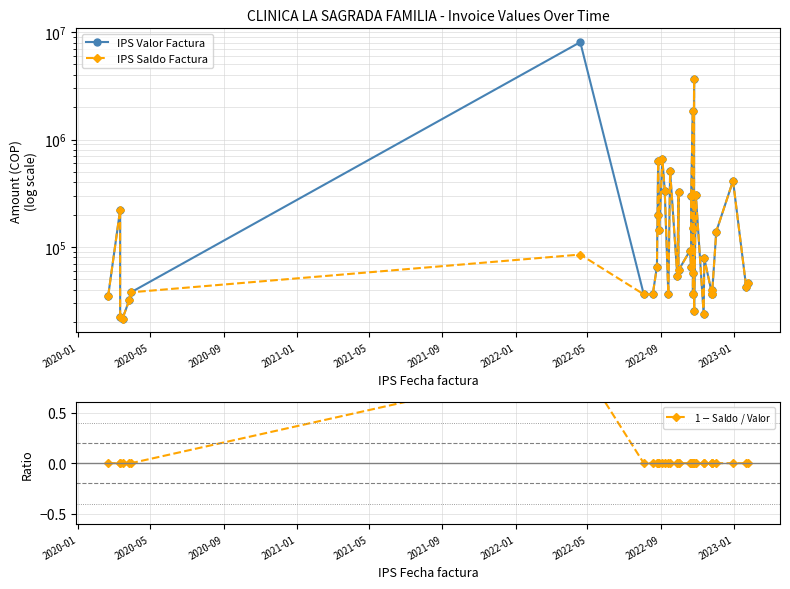

The 1 $-$ Saldo / Valor series shows 0.7 at 14. True or false?

False